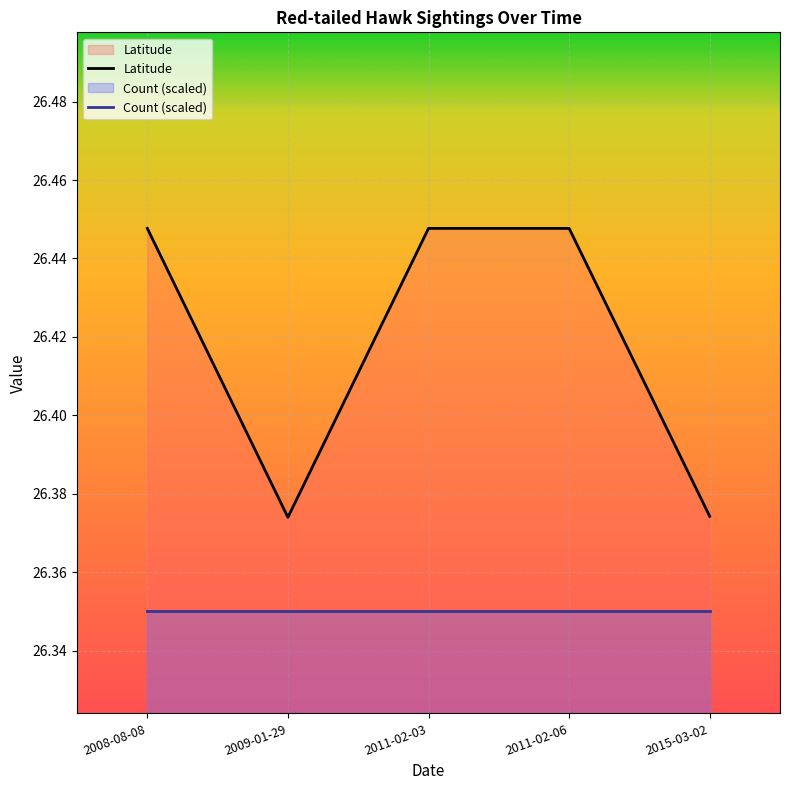

How many distinct data groups are displayed?

2